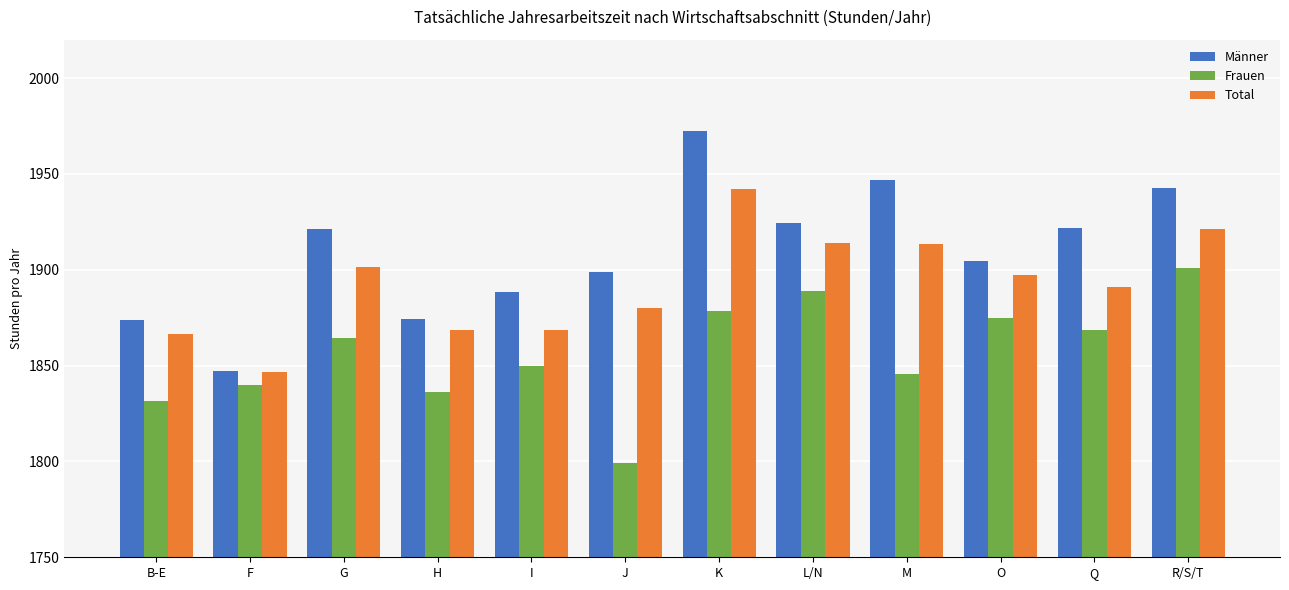

The Männer series shows 1904.6 at O. True or false?

True